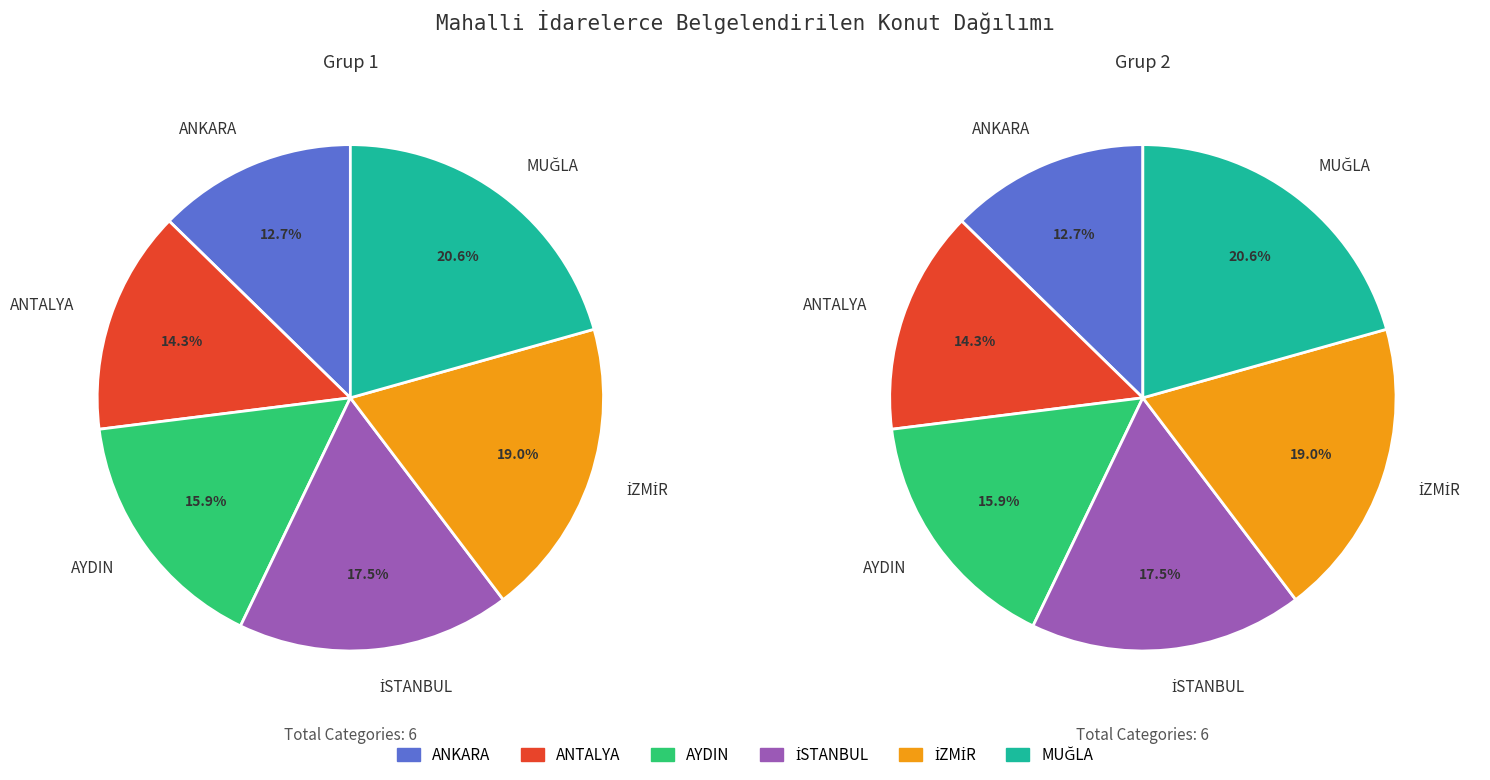

How much of the chart is everything except MUĞLA?

79.4%